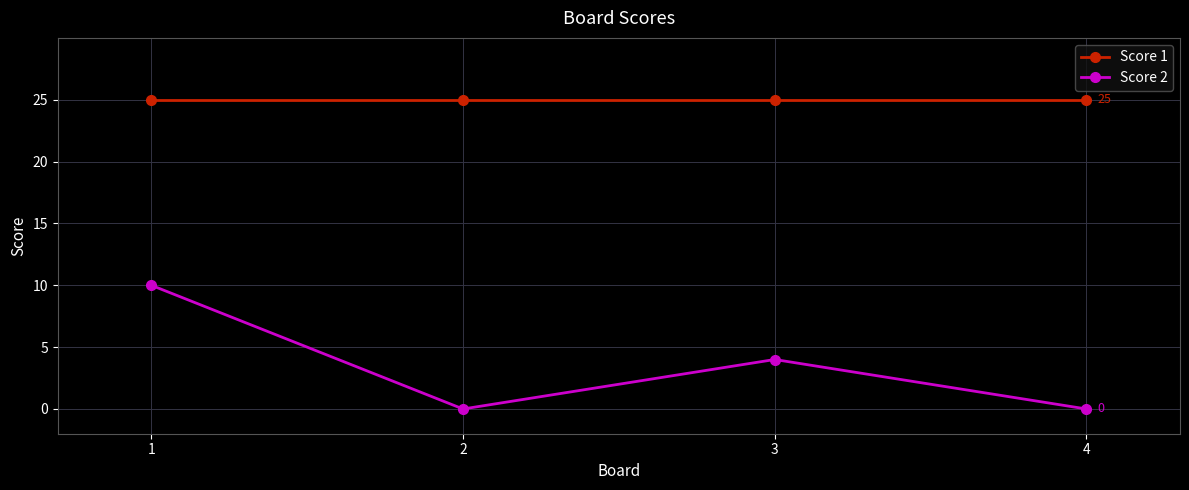

What is the approximate value of Score 1 at 4?

25